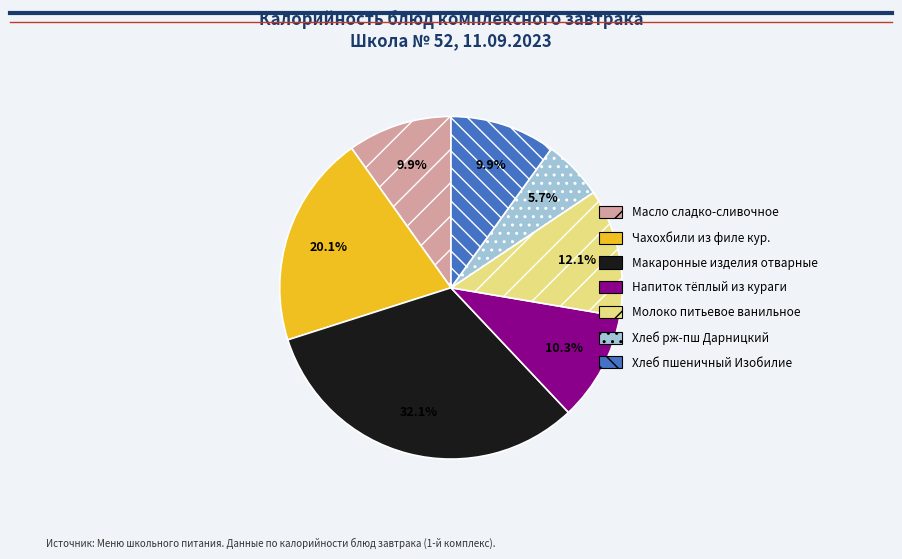

What is the ratio of the value at Молоко питьевое ванильное to the value at Масло сладко-сливочное?

1.2